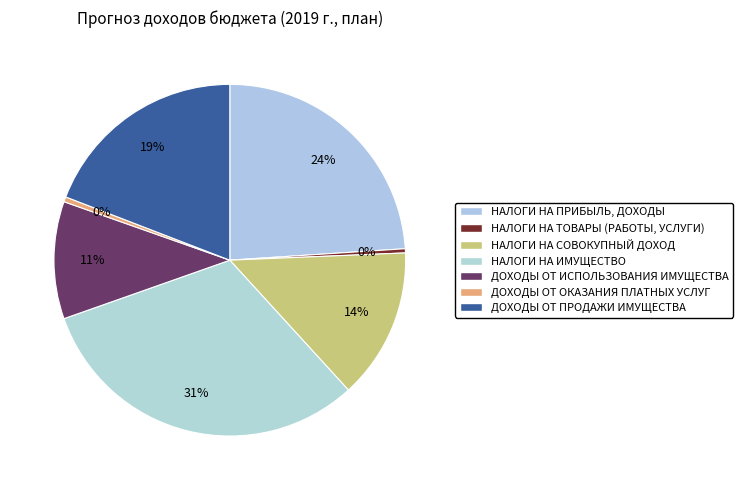

The НАЛОГИ НА ТОВАРЫ (РАБОТЫ, УСЛУГИ) slice represents 11% of the pie. True or false?

False